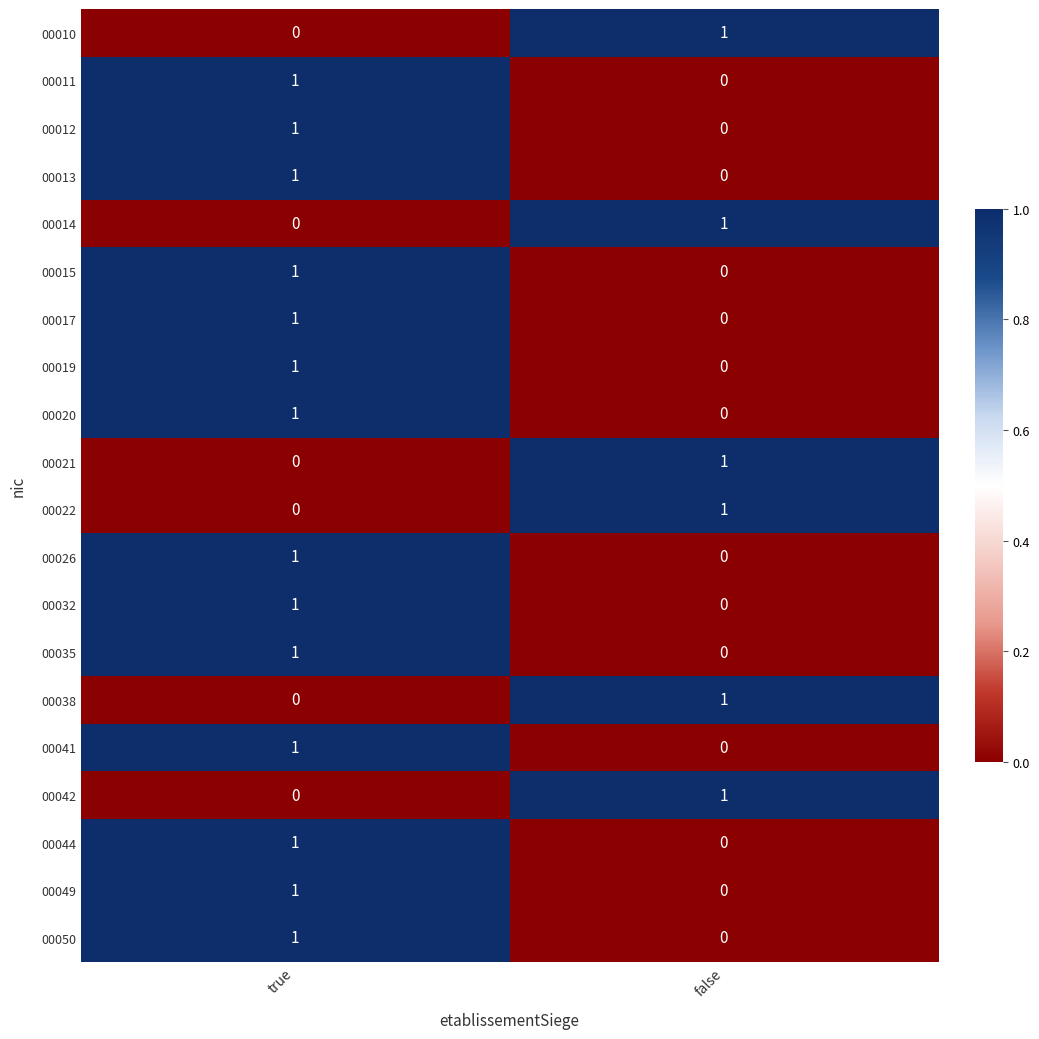

Is the value of 00050 at false greater than the value of 00020 at true?

No